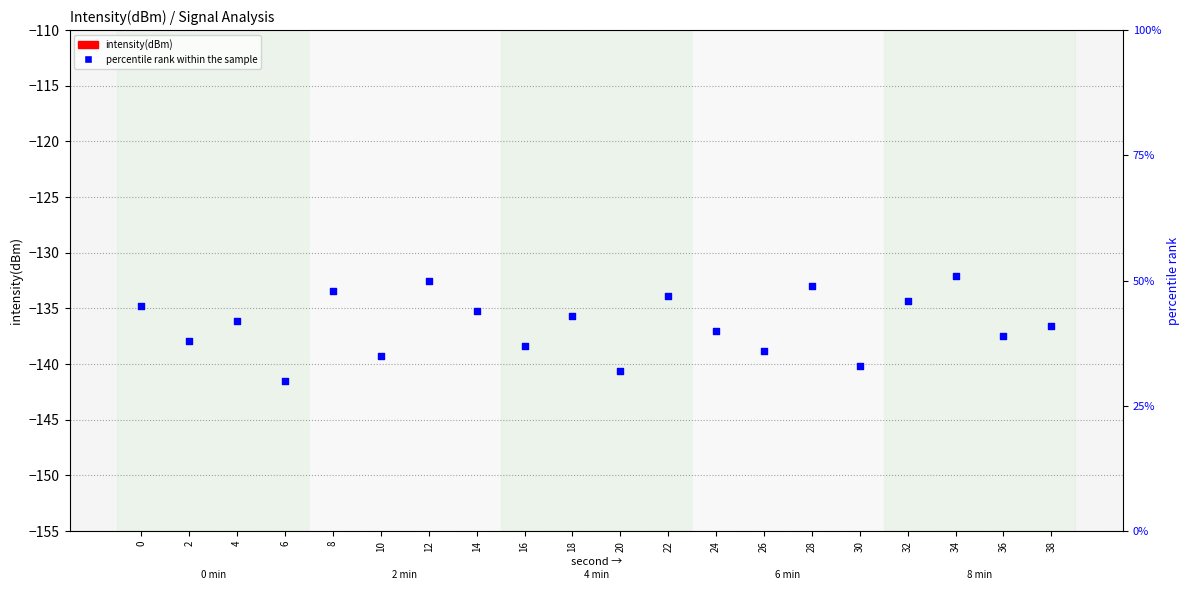

What are all the series names shown in the legend?

intensity(dBm), percentile rank within the sample